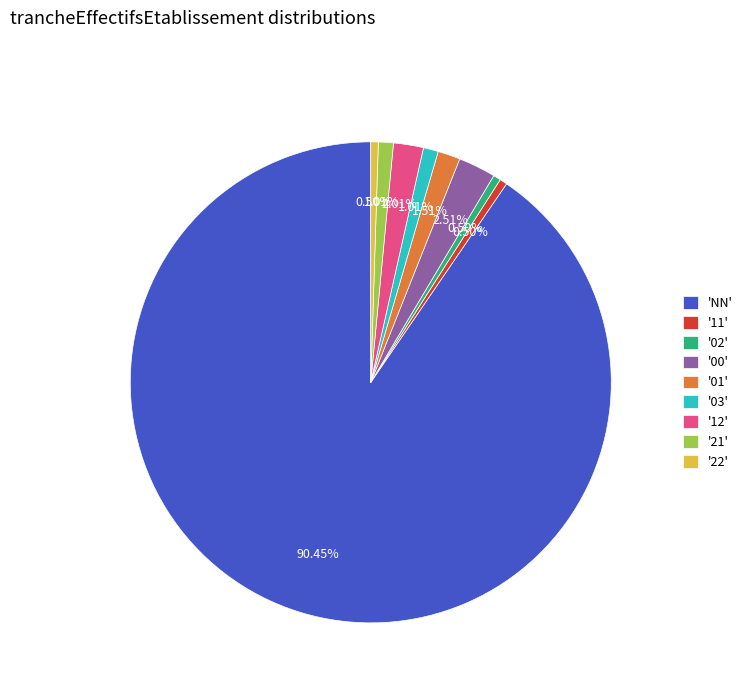

Does '01' represent more than half of the total?

No